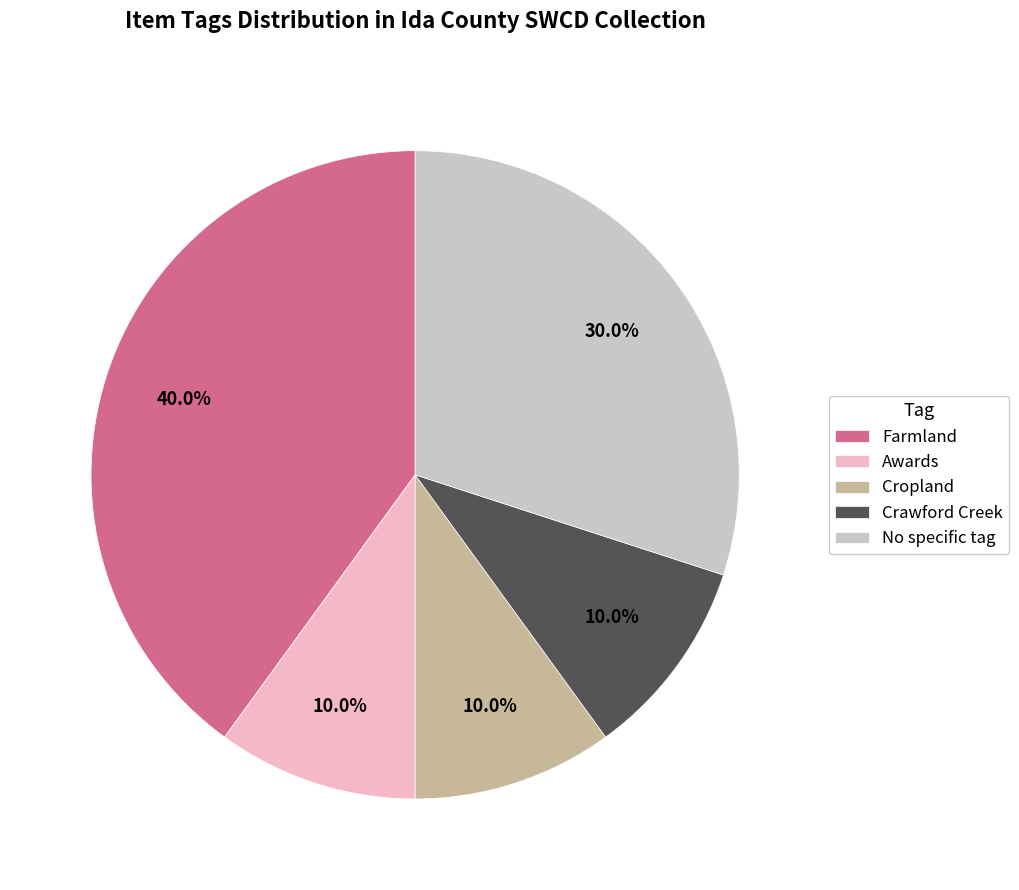

What is the largest slice in the pie chart?

Farmland